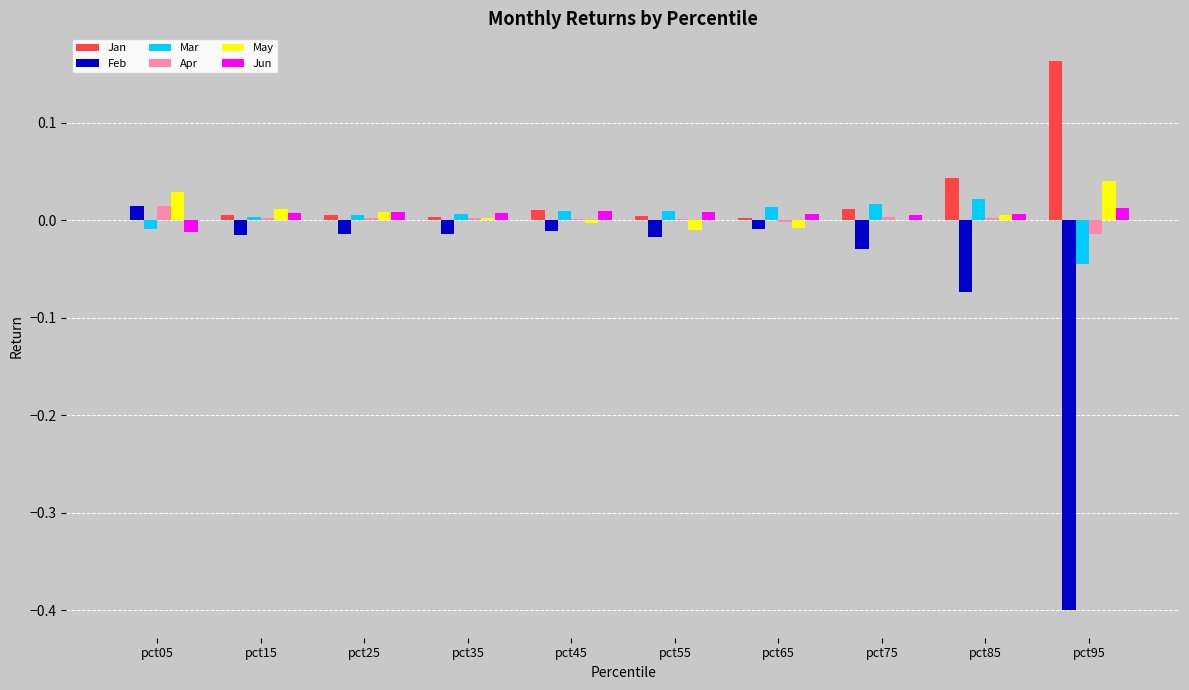

Which series changed the most between pct75 and pct95?

Feb